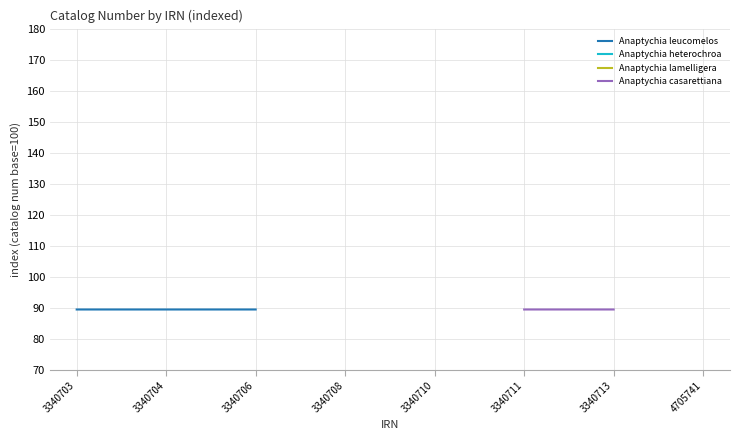

The Anaptychia leucomelos series shows 89.4 at 3340703. True or false?

True